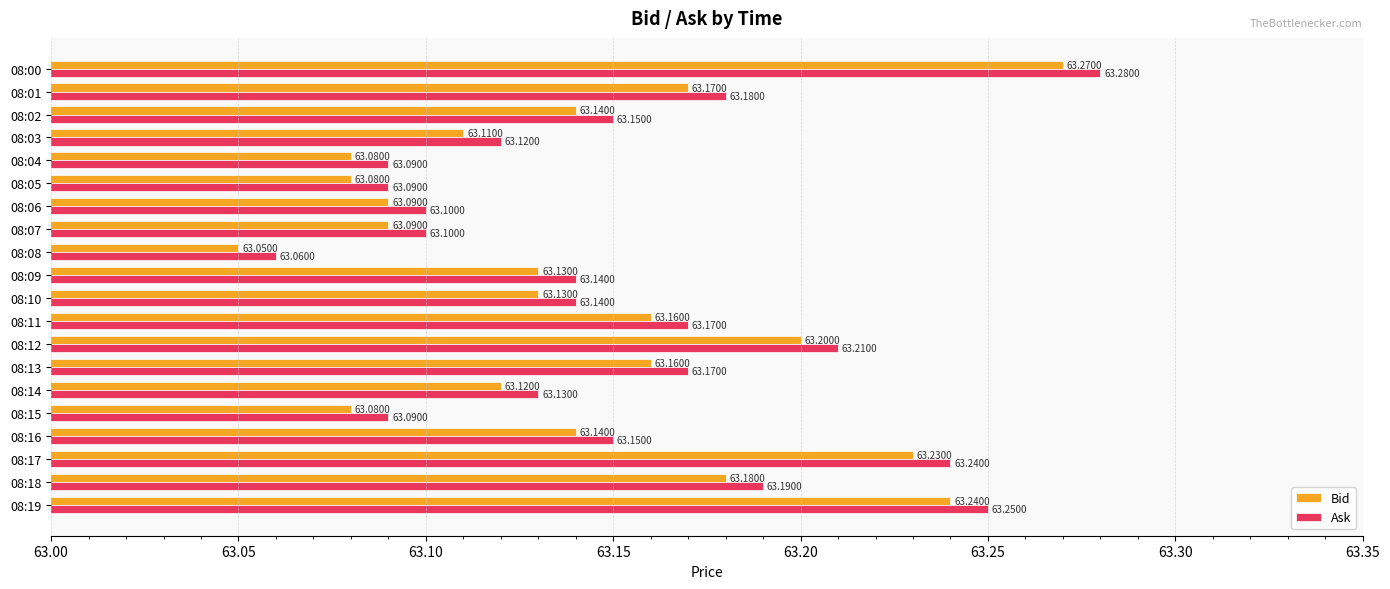

At how many categories does at least one series exceed 63?

20